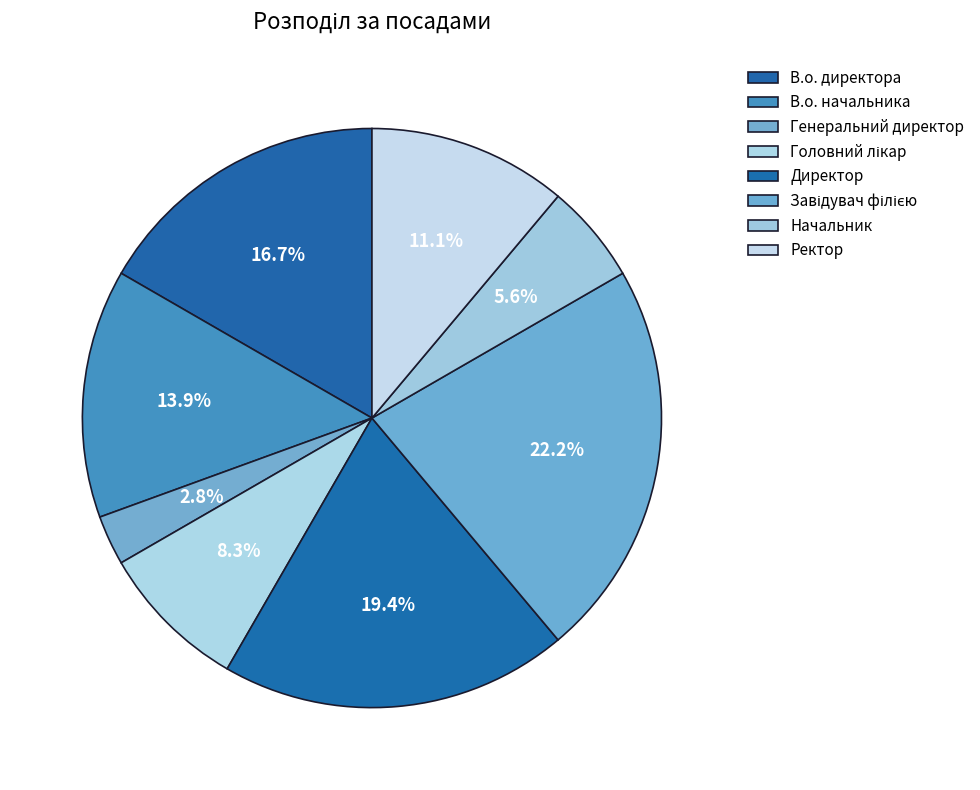

Combined, what portion of the pie is В.о. директора and Ректор?

27.8%